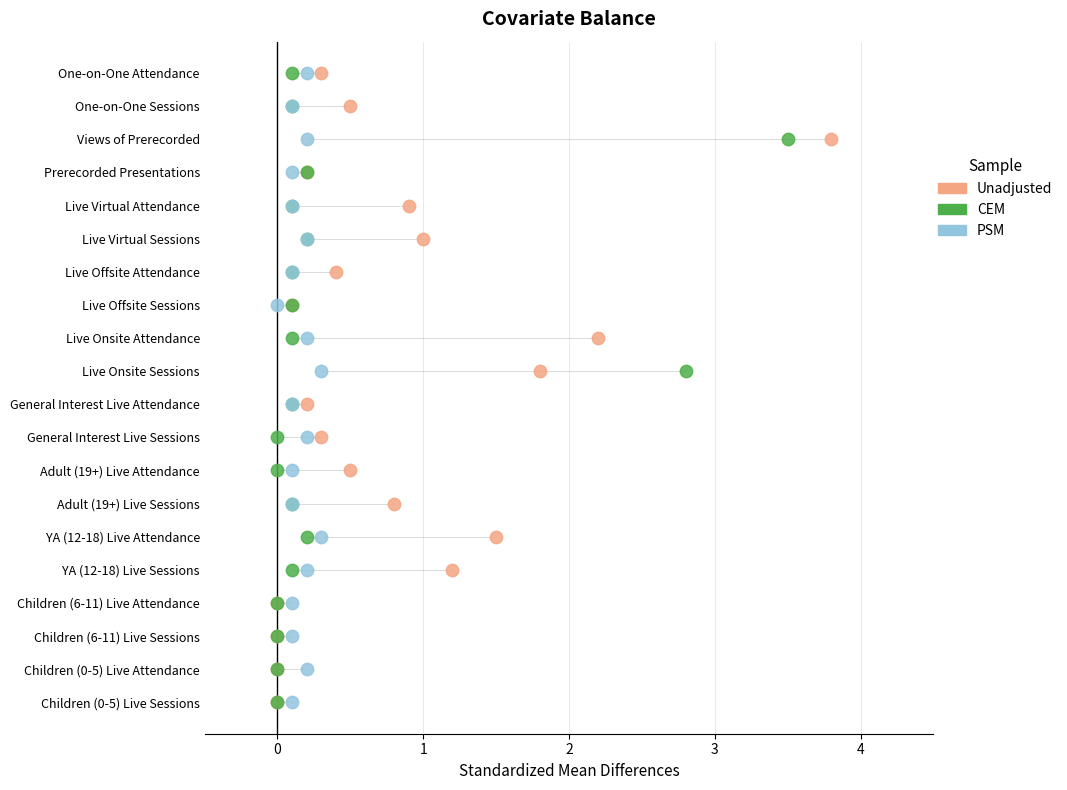

What are all the series names shown in the legend?

Unadjusted, CEM, PSM